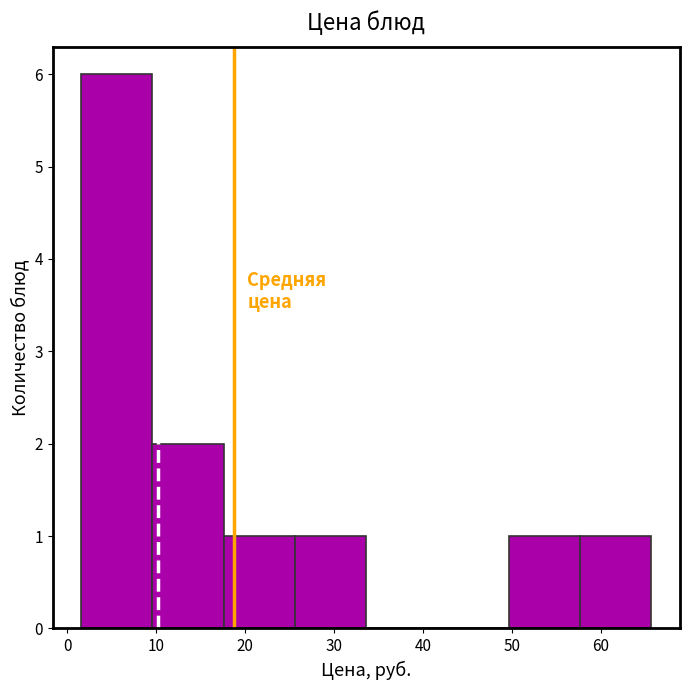

How tall is the bar that spans 18 to 26 on the x-axis? Neither the bar edges nor the heights are printed on the chart, so give them approximately, as read against the axes.

1